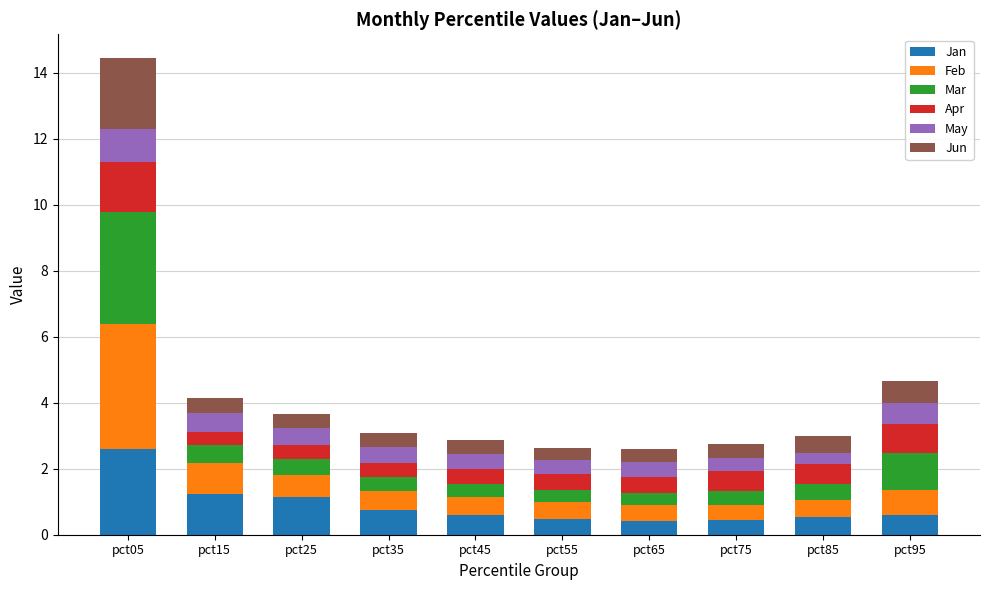

What are all the series names shown in the legend?

Jan, Feb, Mar, Apr, May, Jun